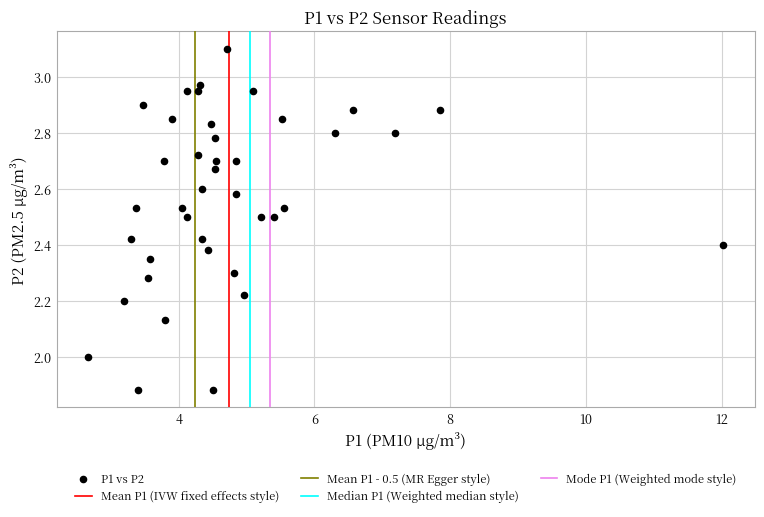

What is the range of X values (max minus min)?

9.3